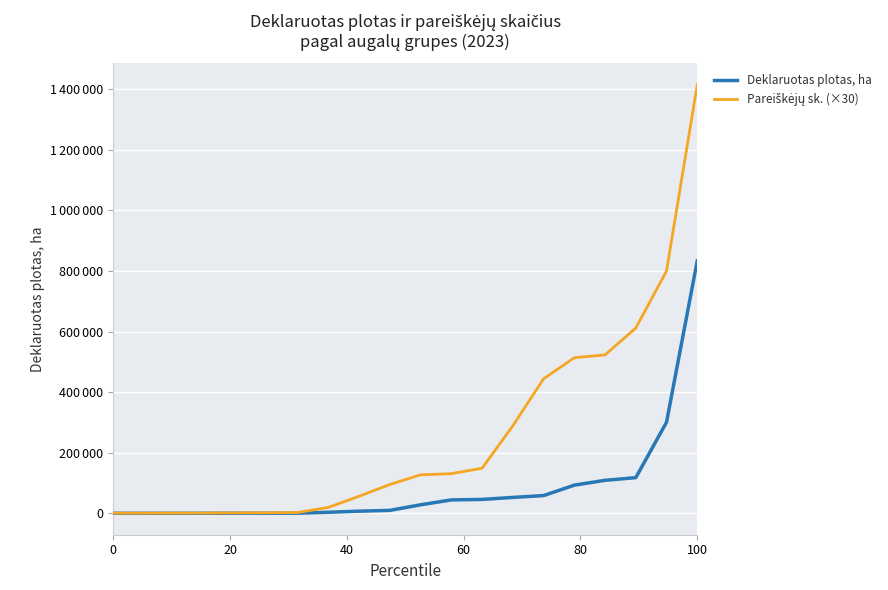

Which series has the largest total across all categories?

Pareiškėjų sk. (×30)